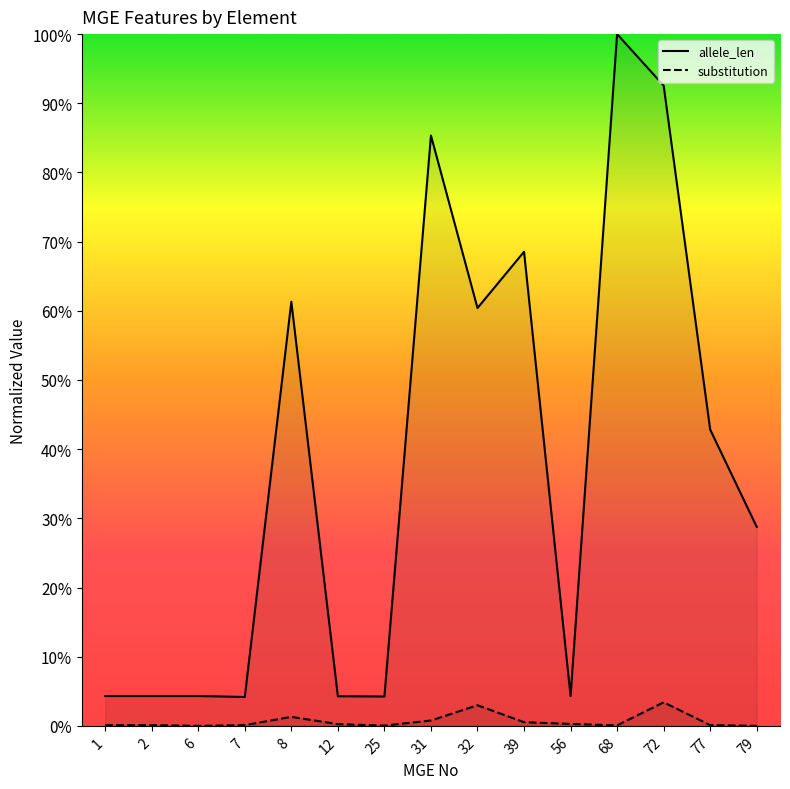

Rank the series by their average value, from lowest to highest.

substitution, allele_len